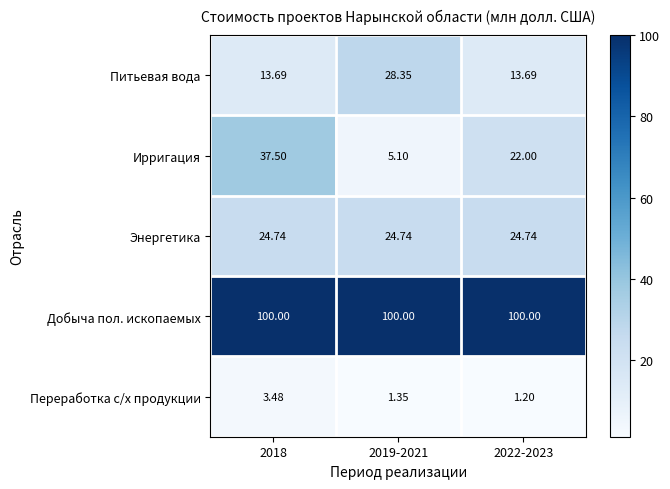

List the series in order of their peak value, highest first.

Добыча пол. ископаемых, Ирригация, Питьевая вода, Энергетика, Переработка с/х продукции